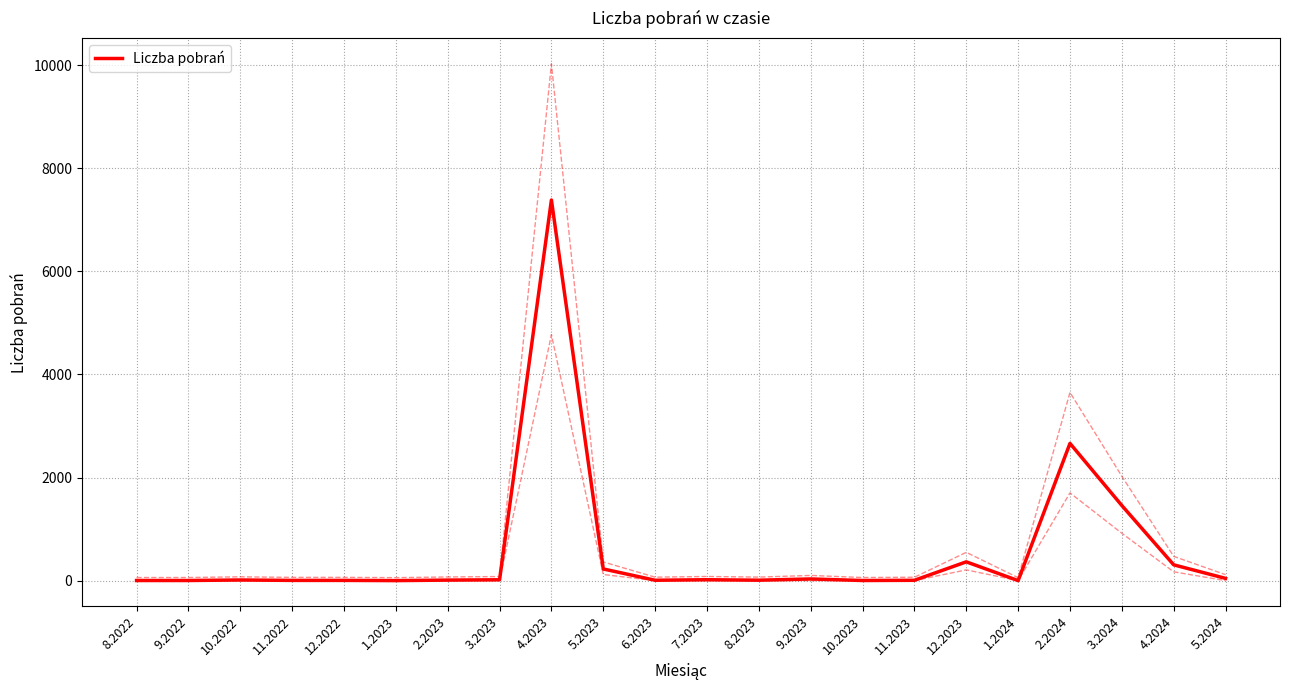

Where is the data nearest to the value 3692?

2.2024